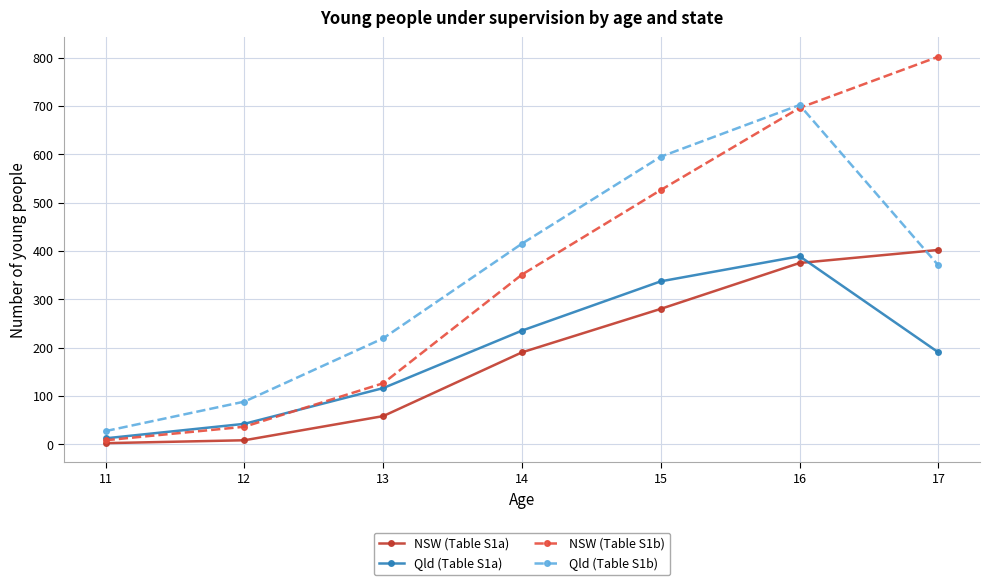

What are all the series names shown in the legend?

NSW (Table S1a), Qld (Table S1a), NSW (Table S1b), Qld (Table S1b)